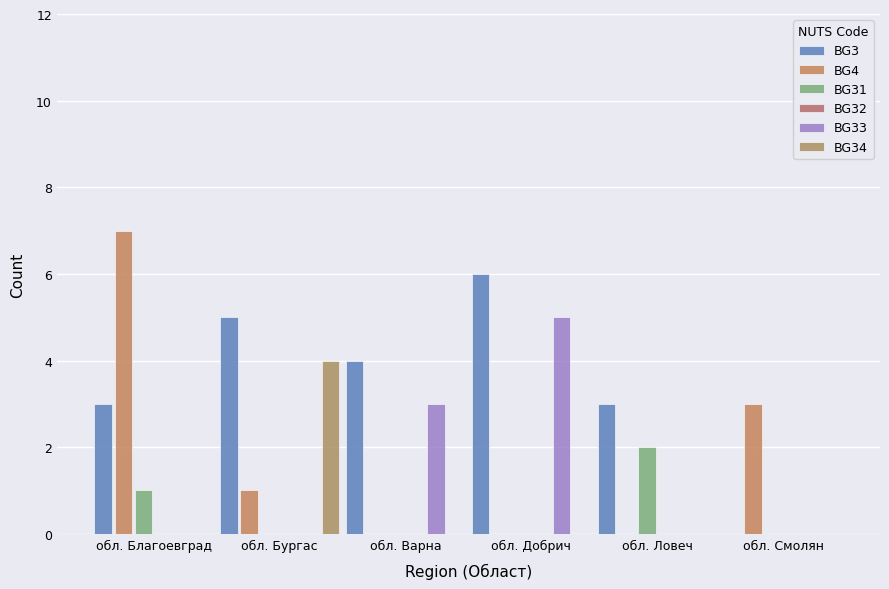

What is the difference between the highest and lowest values at обл. Смолян?

3